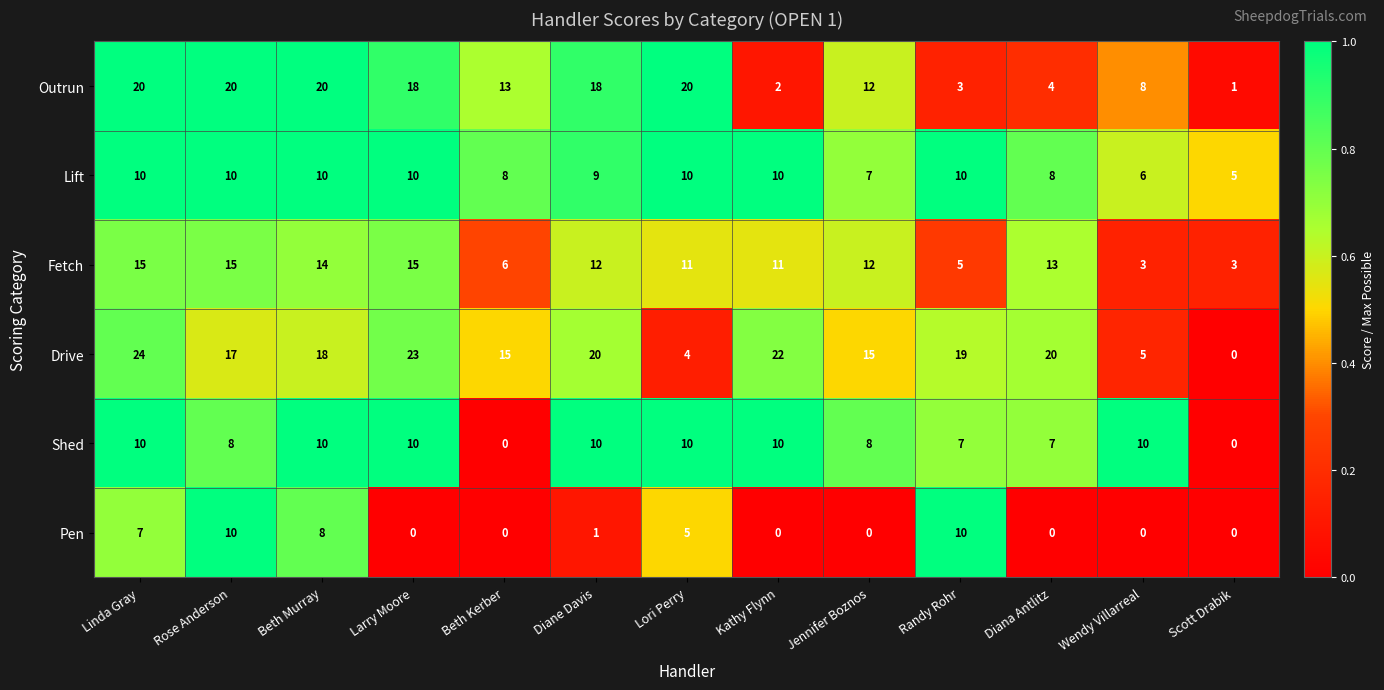

What is the difference between the maximum and minimum values in the Fetch series?

12